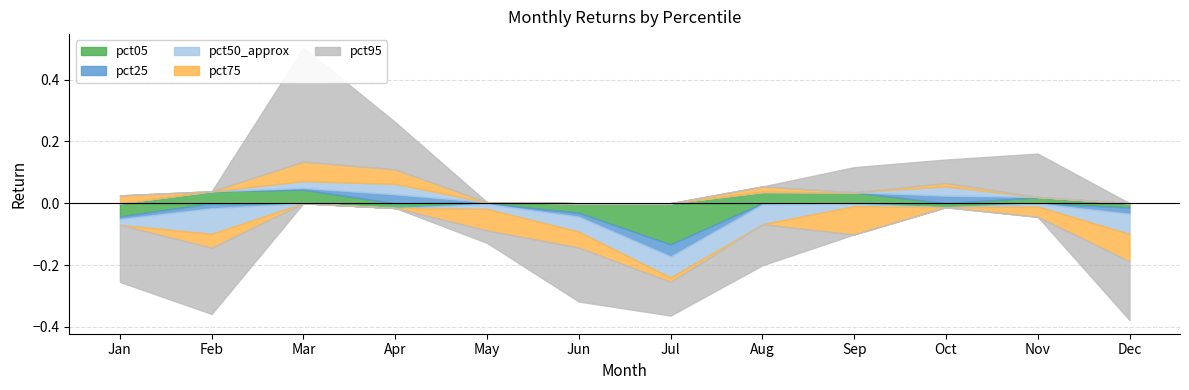

Rank the series by their maximum value, from lowest to highest.

pct25, pct50_approx, pct05, pct75, pct95